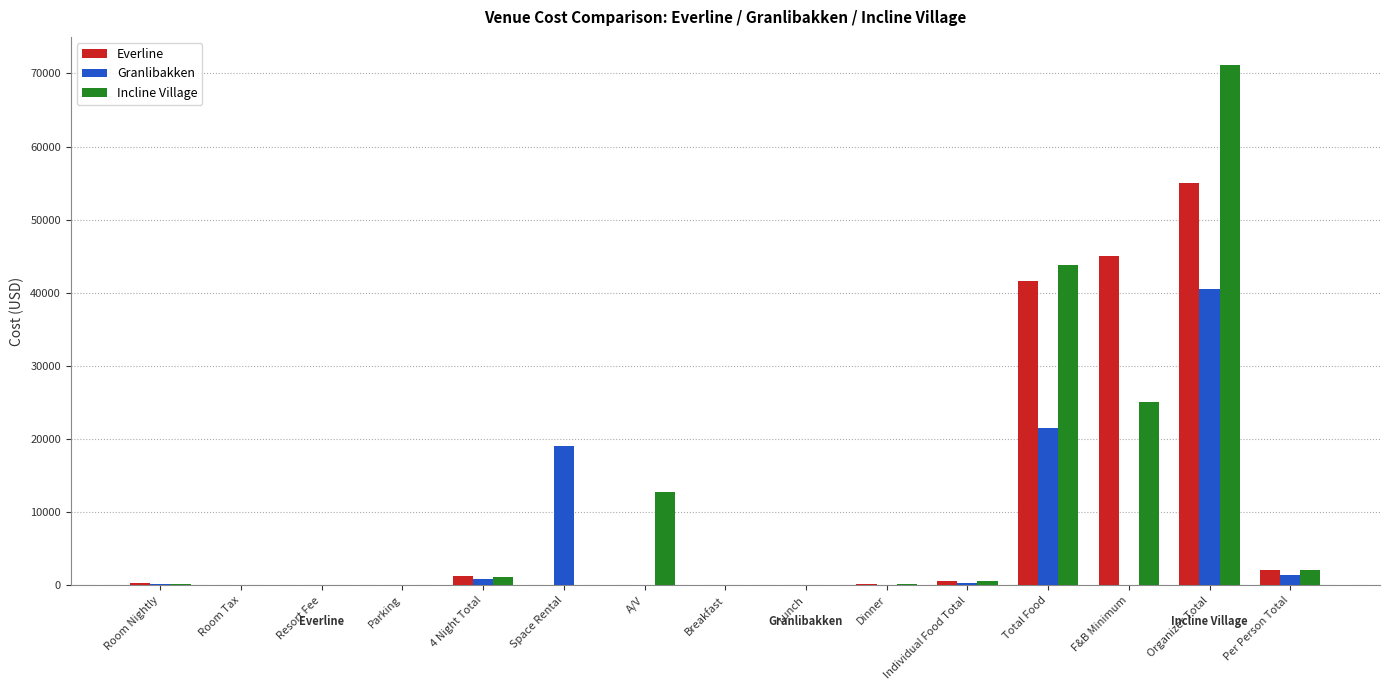

Which series has the largest total across all categories?

Incline Village